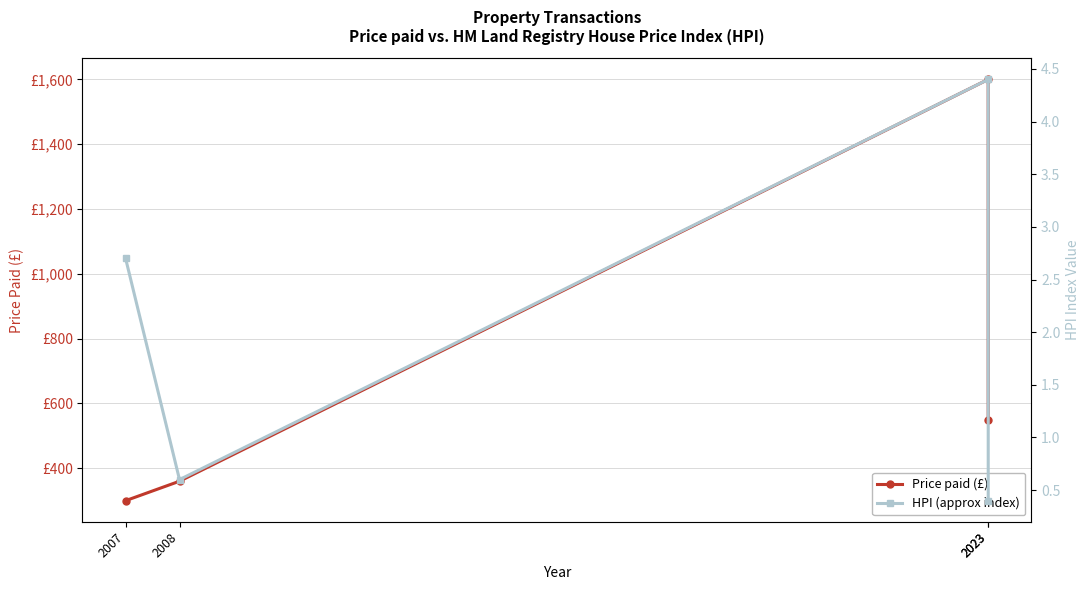

Is the value of Price paid (£) at 2007 greater than the value of HPI (approx index) at 2007?

Yes